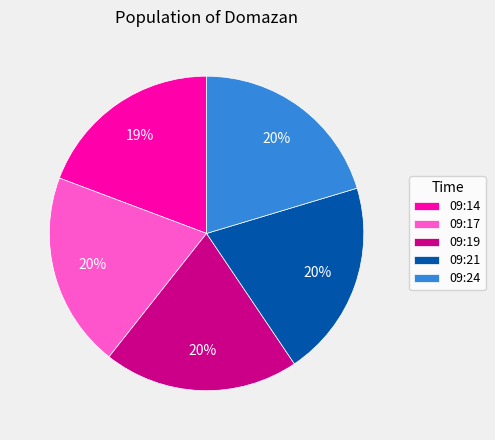

What percentage is the 09:19 slice, to the nearest percent?

20%